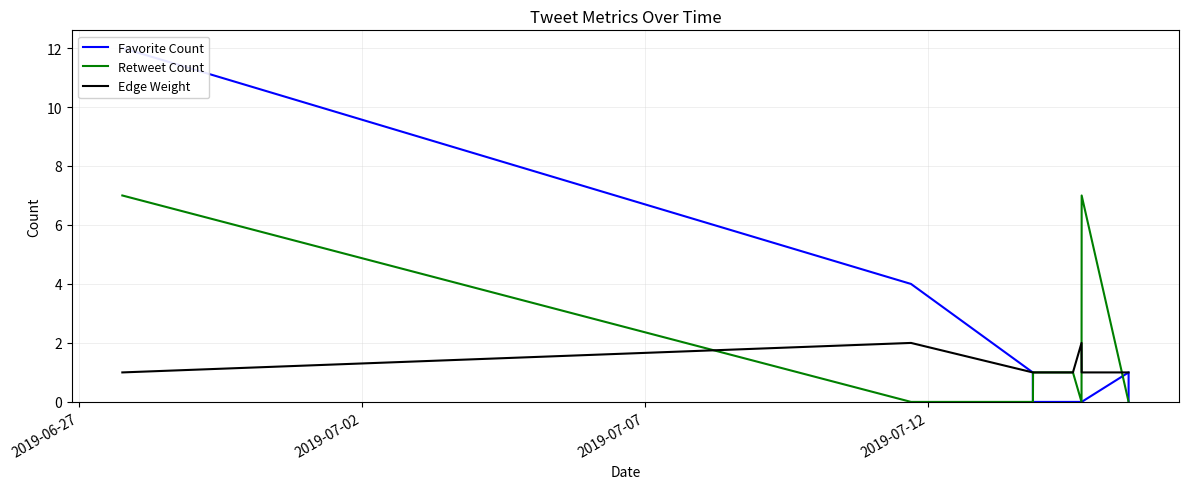

Reading right to left, list all the values displayed in this chart.

Favorite Count: 0	0	0	1	0	0	0	0	0	1	1	4	12
Retweet Count: 0	0	0	0	7	0	1	1	0	0	0	0	7
Edge Weight: 1	1	1	1	1	2	1	1	1	1	1	2	1